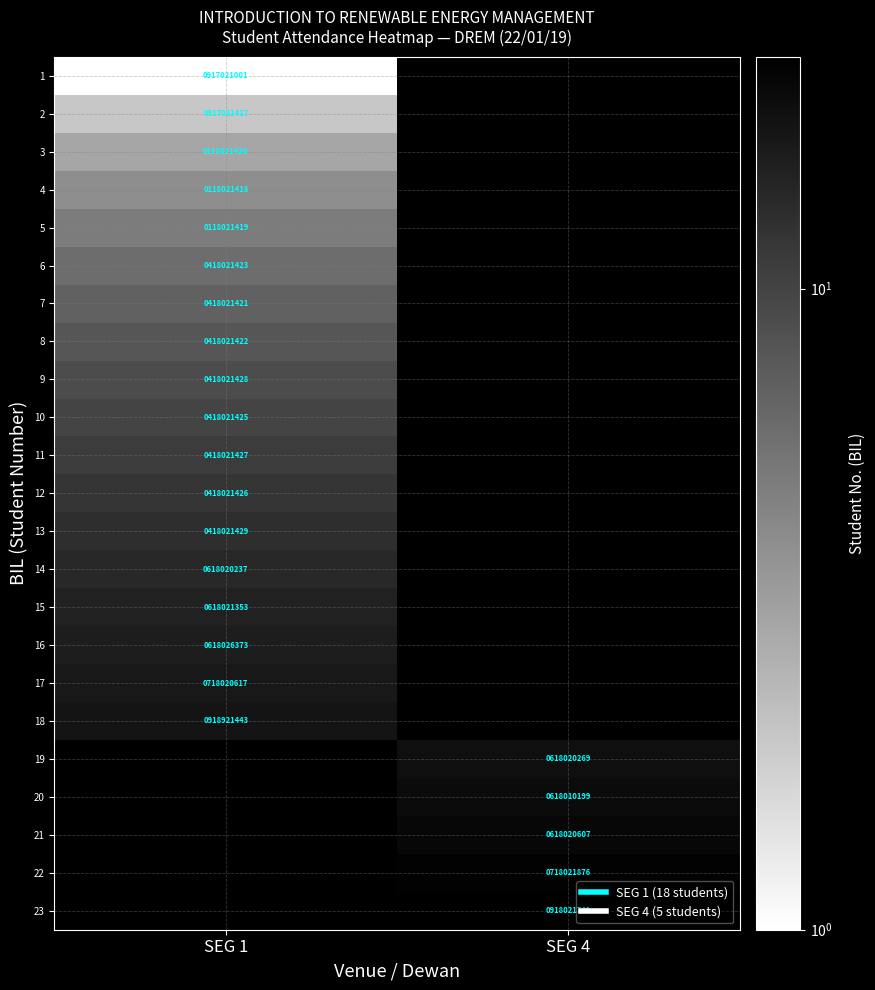

The 10 series shows 418021425 at SEG 1. True or false?

True